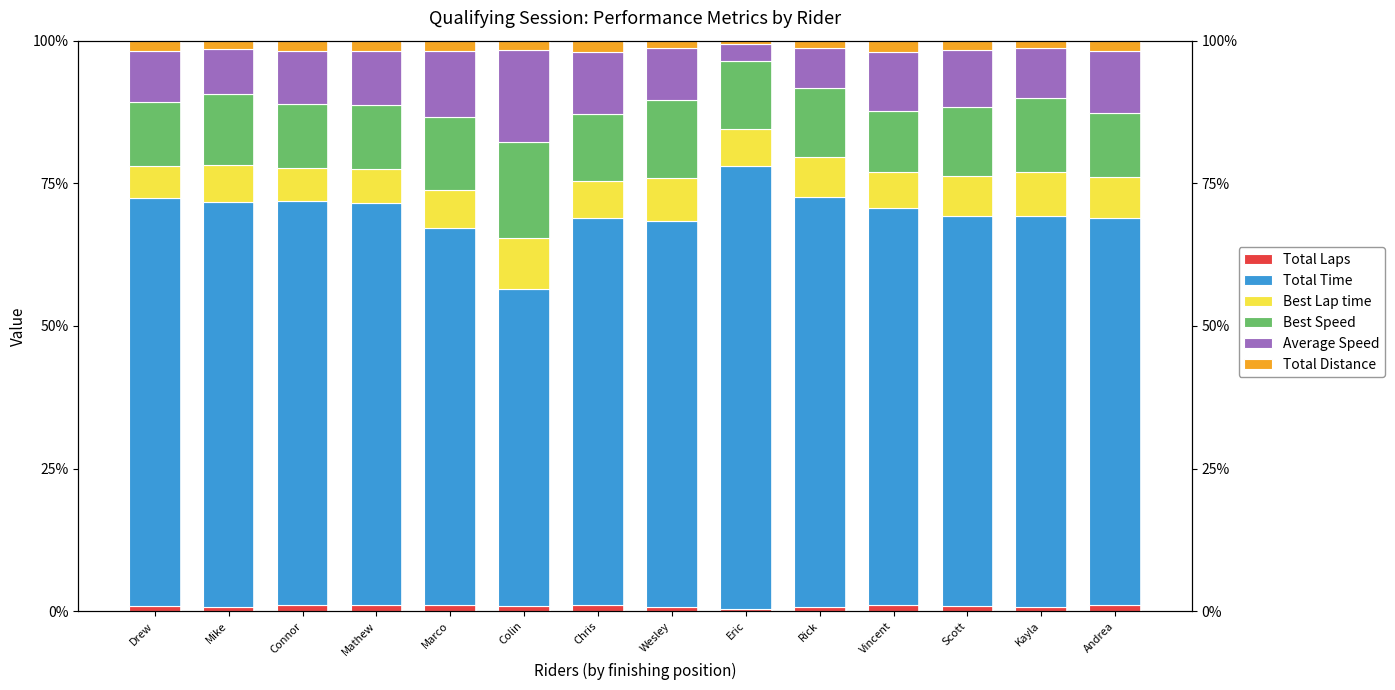

How many categories are shown in the chart?

14